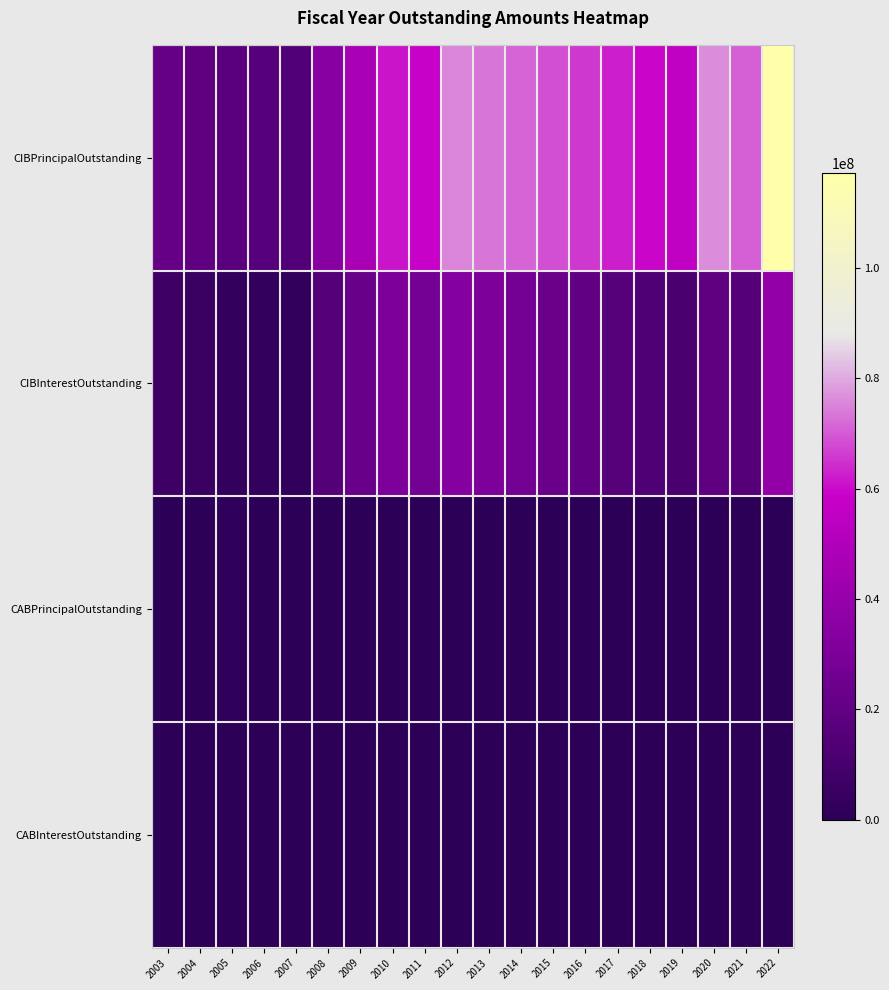

Which series changed the most between 2003 and 2005?

CIBInterestOutstanding